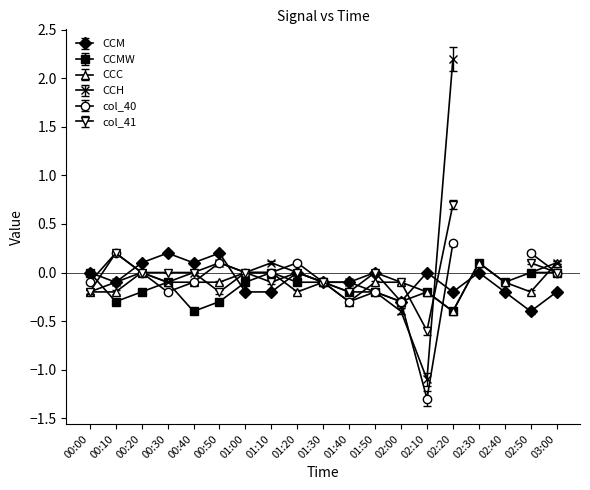

Where is the first local maximum for CCM?

00:30